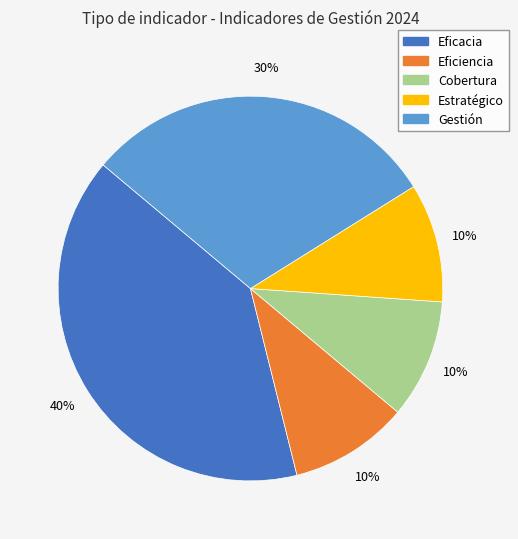

Approximately how many times larger is the value at Eficacia compared to Estratégico?

4.0